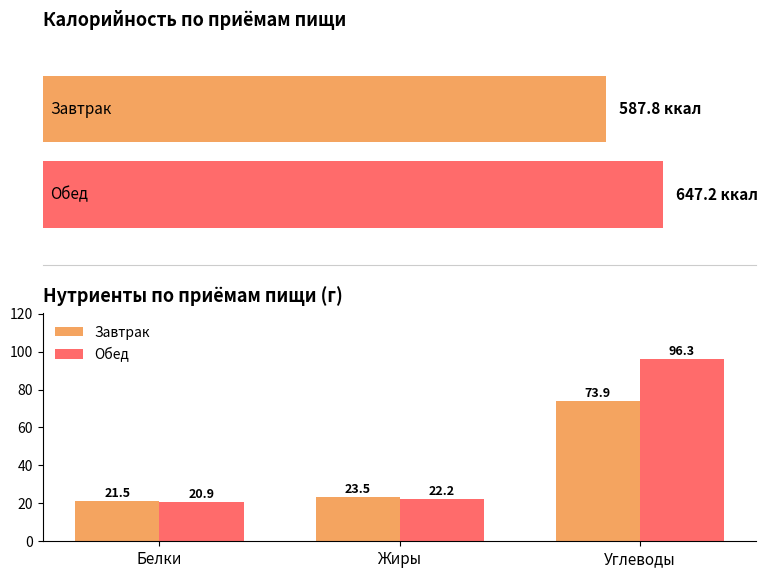

Between Белки and Жиры, which series saw the biggest shift?

Завтрак